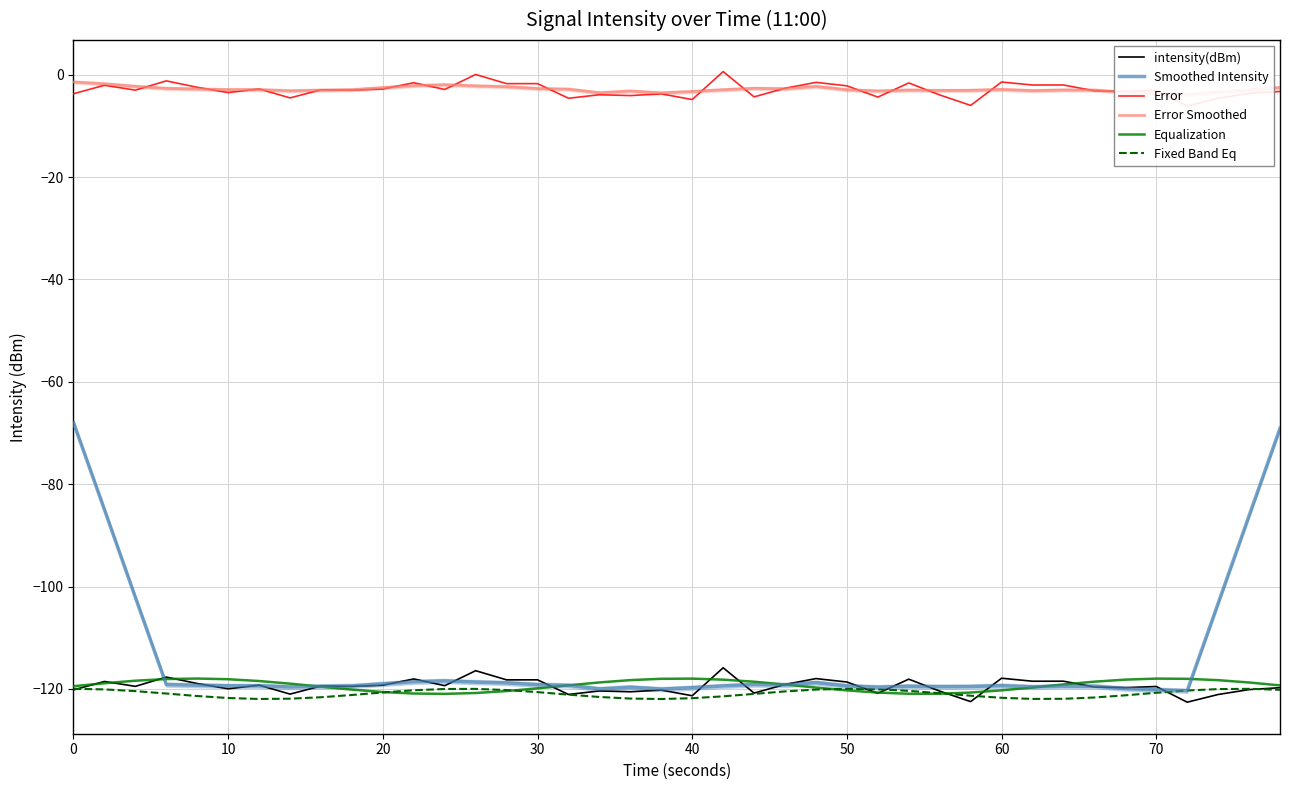

True or false: Fixed Band Eq has a value of -45.9 at 20.

False